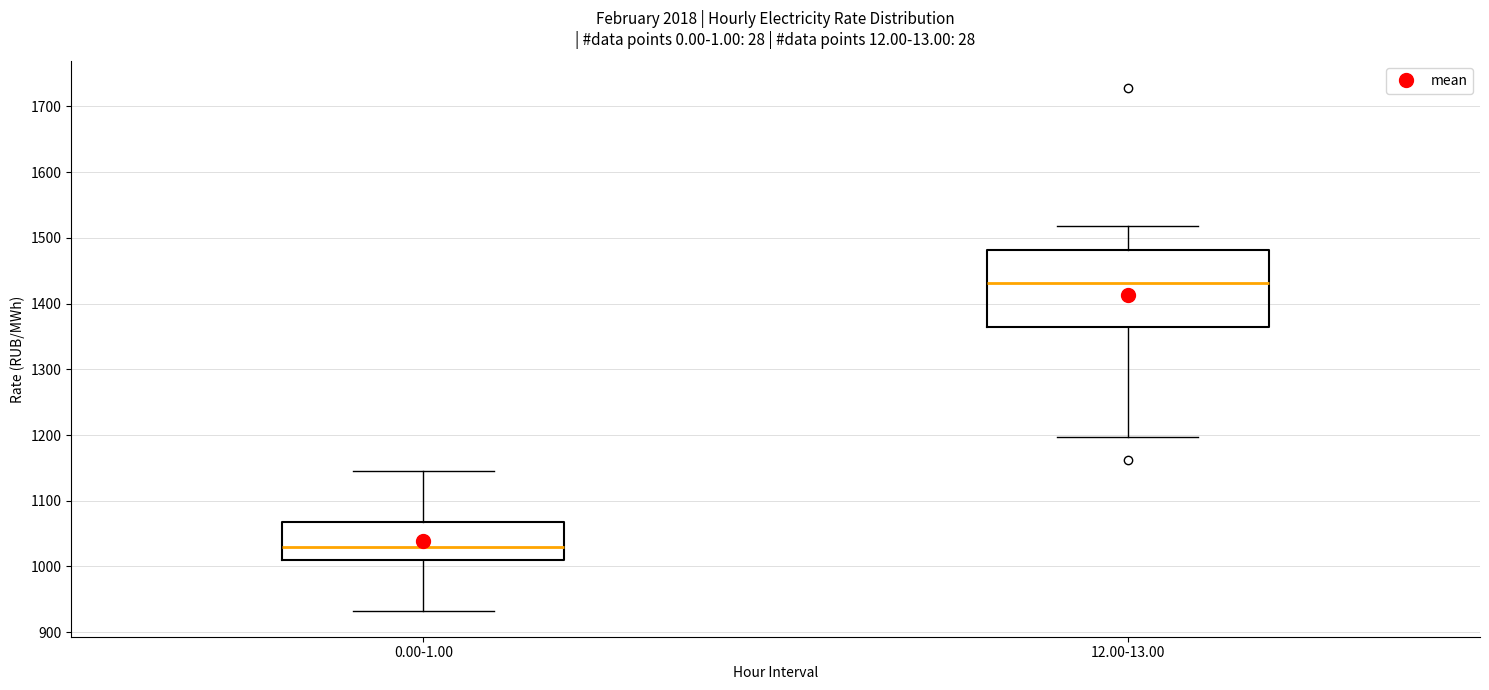

Where does the lower whisker of the box for 0.00-1.00 end on the y-axis? The values are not printed on the chart, so give them approximately, as read against the axis.

930